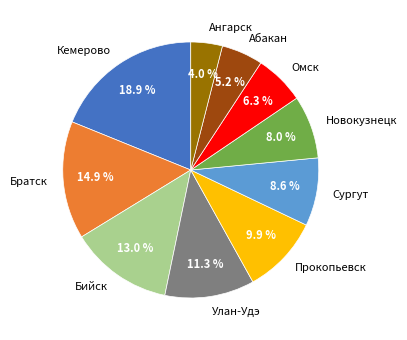

To the nearest percent, what percentage of the pie is Омск?

6%